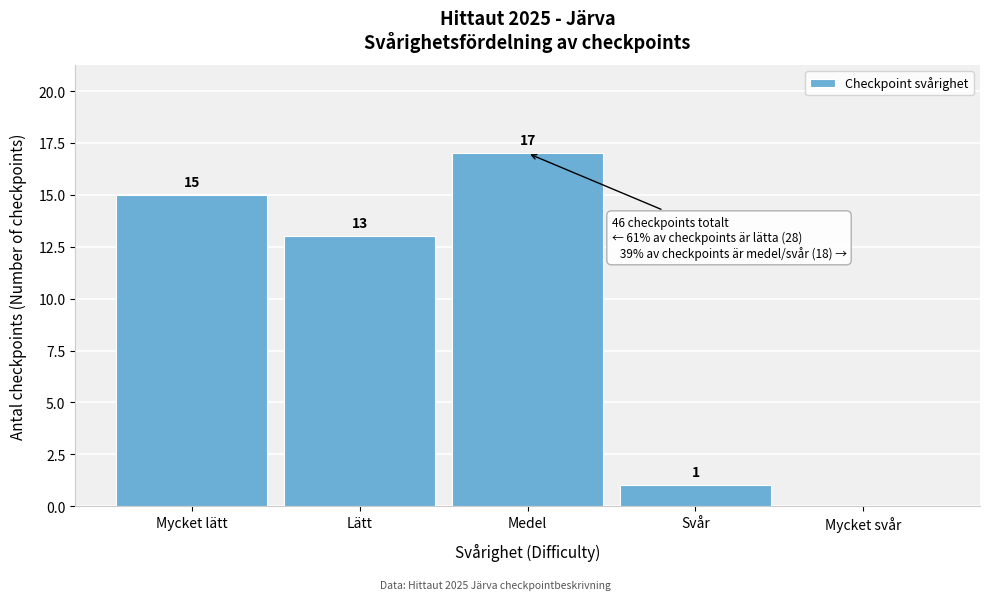

Reading right to left, extract all data points from this chart.

Mycket svår=0	Svår=1	Medel=17	Lätt=13	Mycket lätt=15